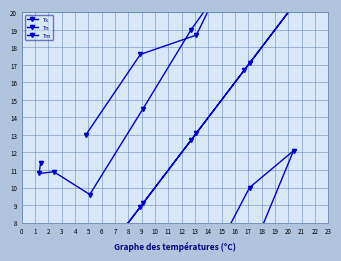

Reading left to right, extract all data points from this chart.

Tx: 11.4	10.8	10.9	9.6	14.5	19.0	23.7	25.3	24.3	18.7	17.6	13.0
Tn: -9.5	-8.4	-8.1	-2.7	-0.5	3.6	10.0	12.1	5.3	2.8	-1.7	-4.2
Tm: 1.4	1.3	2.4	5.1	9.1	12.7	17.1	20.4	16.7	13.1	8.9	4.8